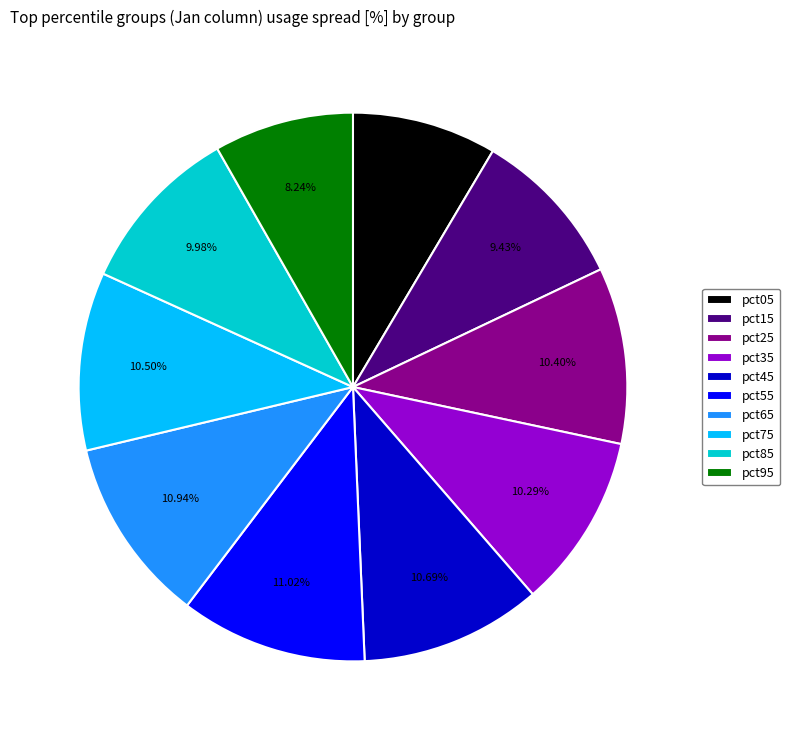

Does any single category account for the majority?

No